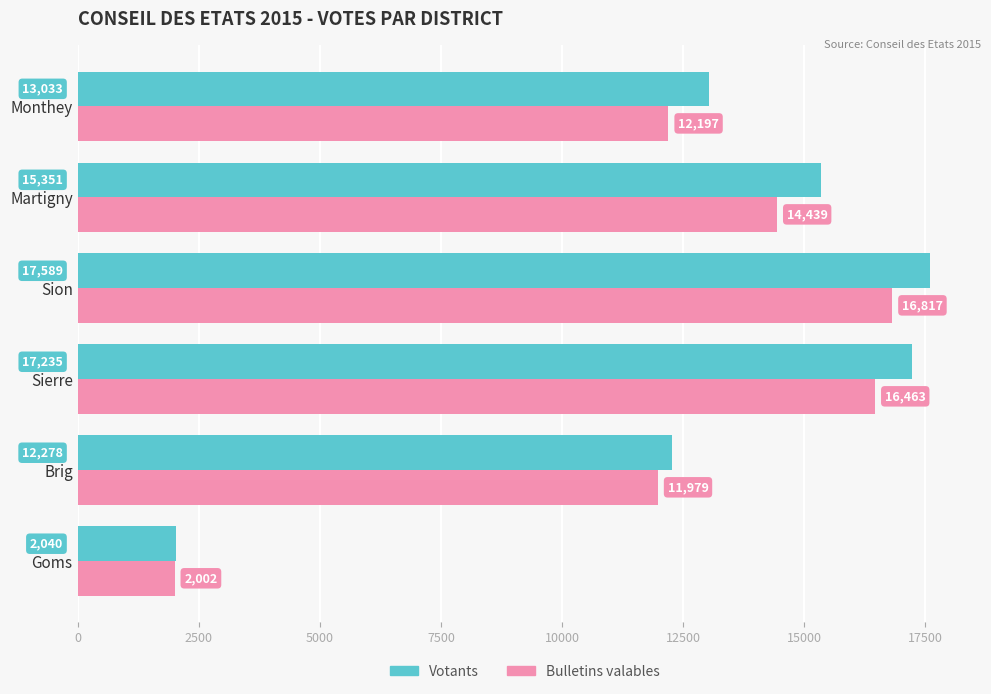

Which series changed the most between Brig and Sion?

Votants